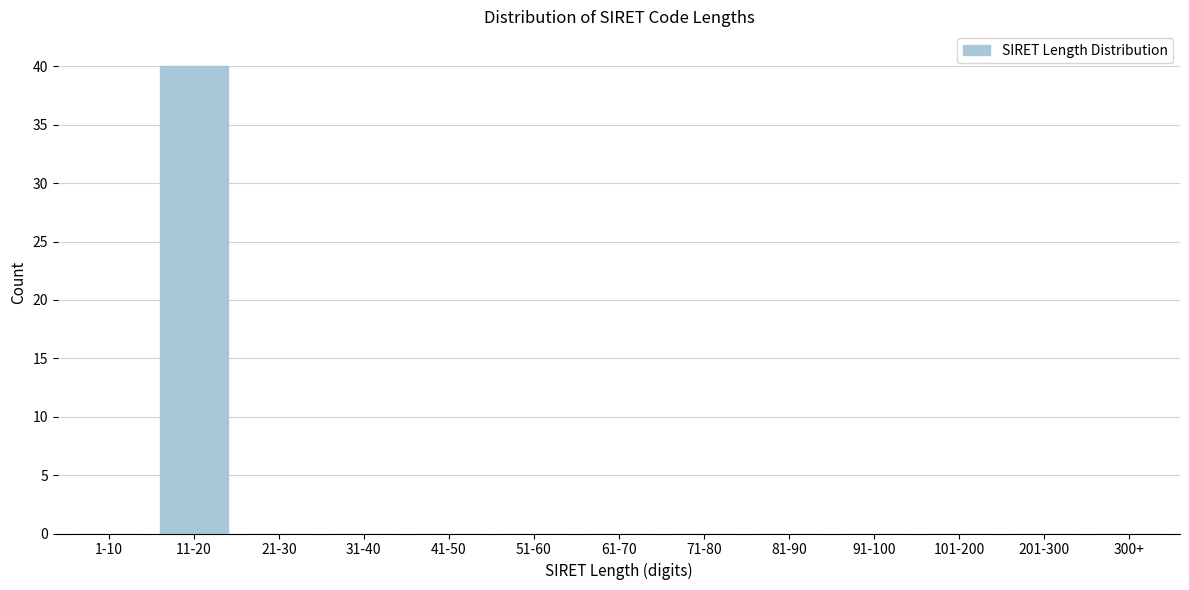

Reading left to right, extract all data points from this chart.

1-10=0	11-20=40	21-30=0	31-40=0	41-50=0	51-60=0	61-70=0	71-80=0	81-90=0	91-100=0	101-200=0	201-300=0	300+=0